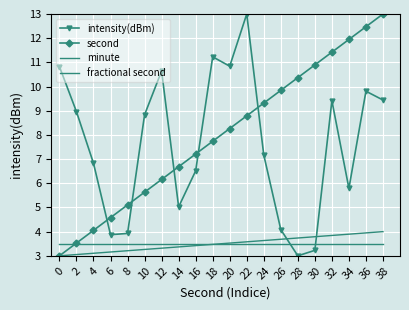

The fractional second series shows 3.5 at 6. True or false?

True